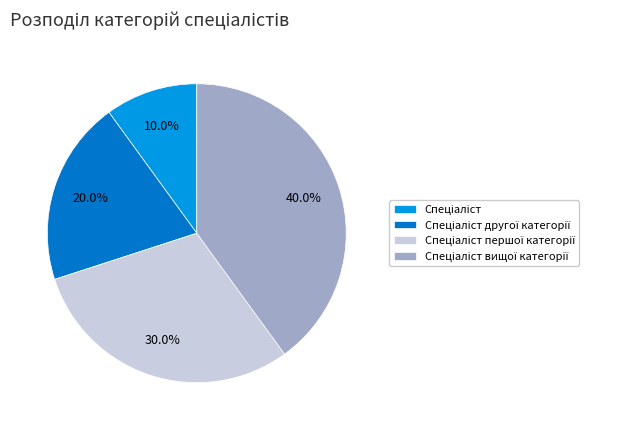

Is there a majority slice in this chart?

No